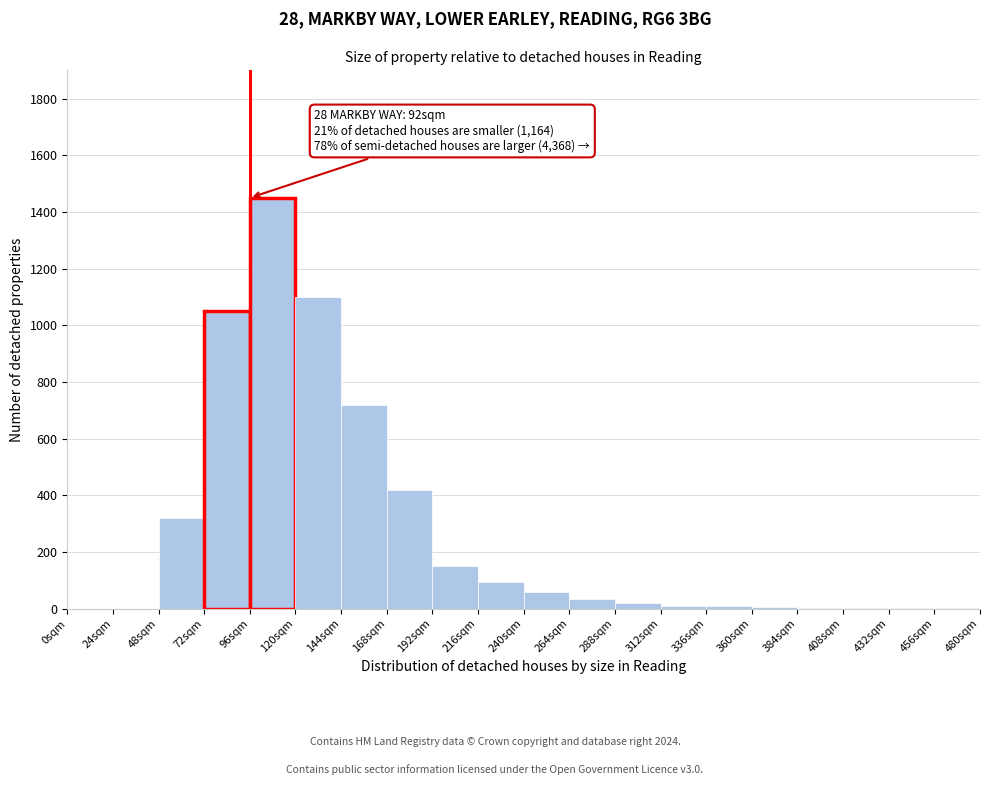

Which range on the x-axis has the tallest bar?

96 to 120